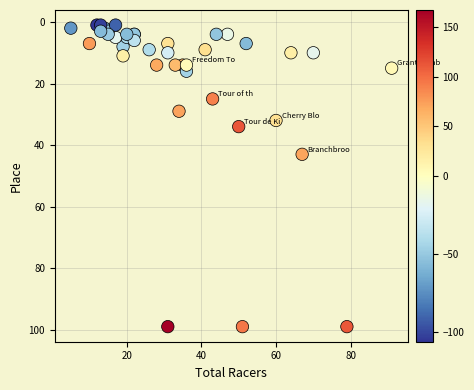

What Y value in the scatter plot is closest to 50?

43